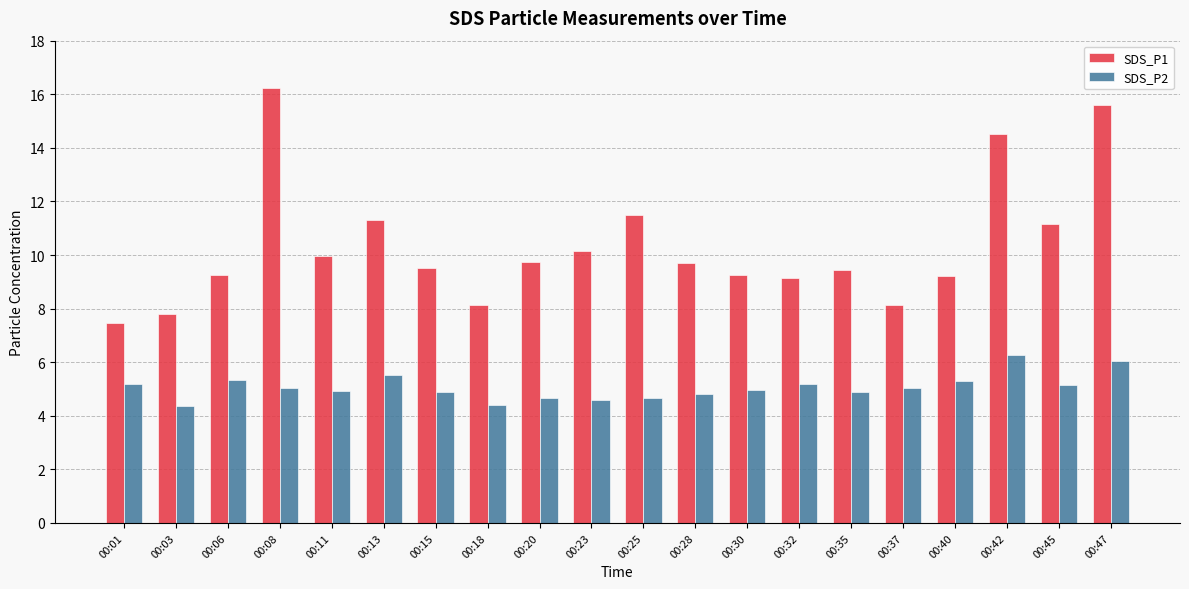

What are all the series names shown in the legend?

SDS_P1, SDS_P2